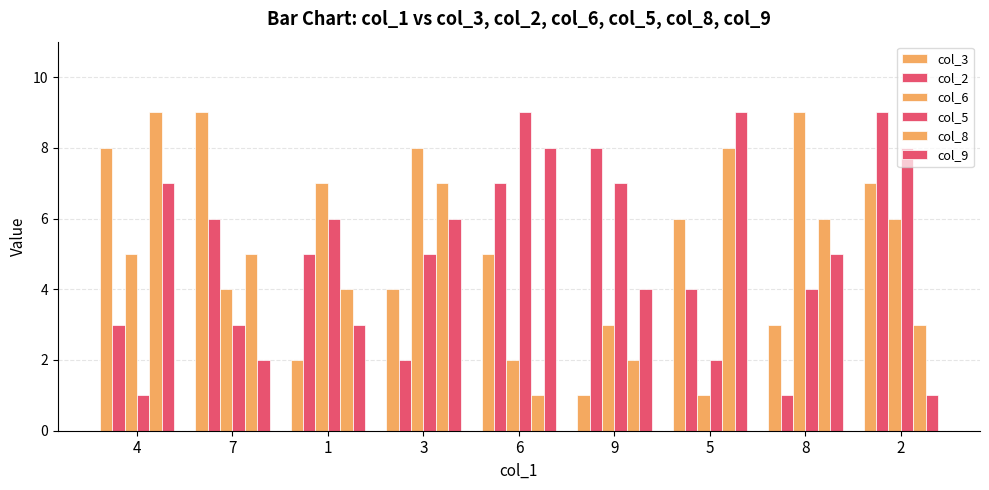

How many bars are there in total?

54